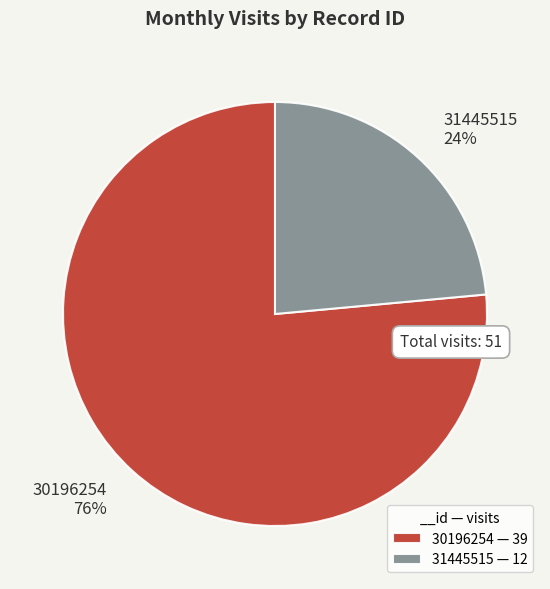

To the nearest percent, what is the average slice percentage?

50%